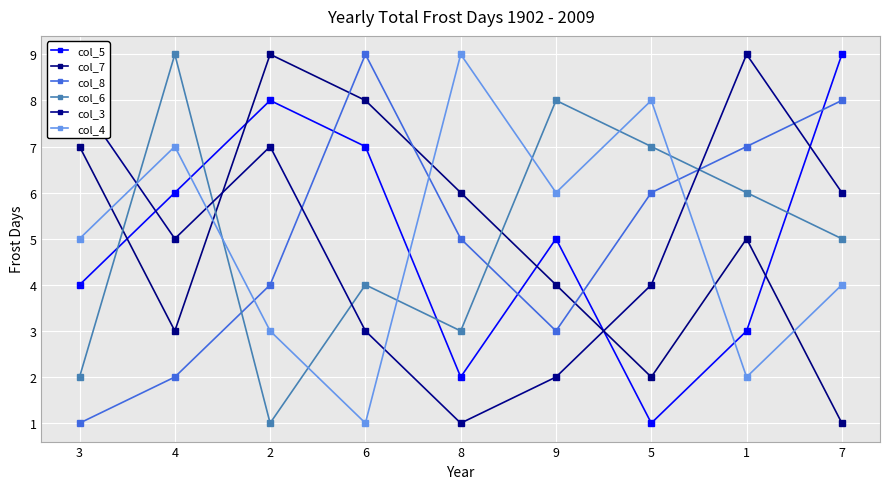

How many series are shown in this chart?

6